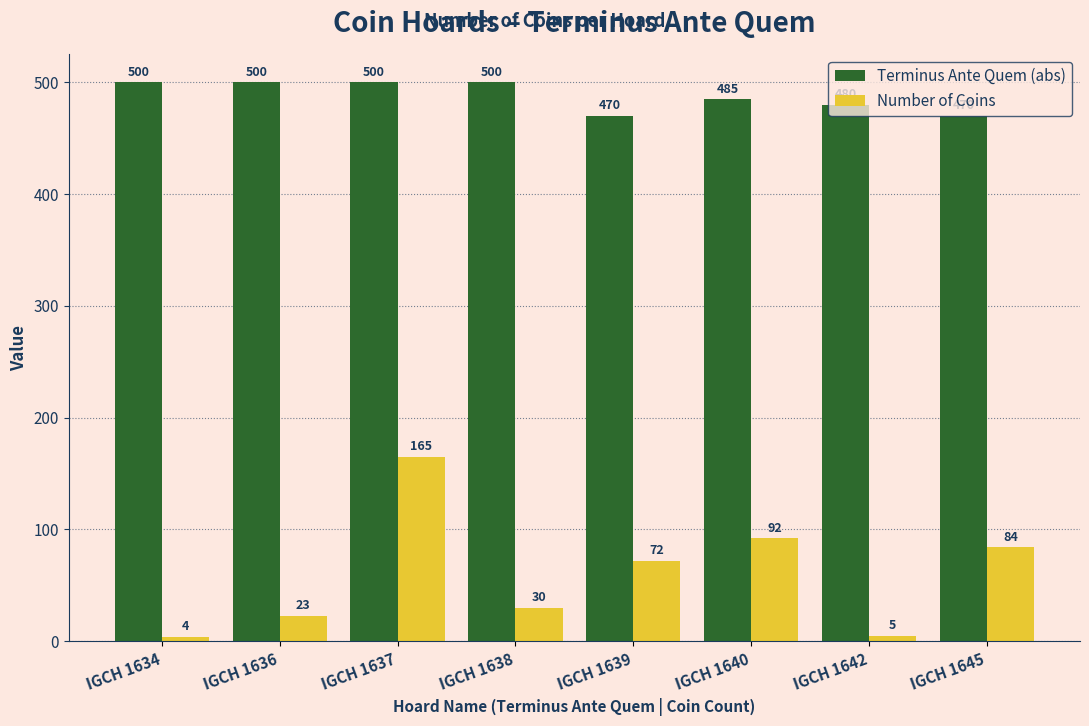

How many values in the Number of Coins series are below 72?

4